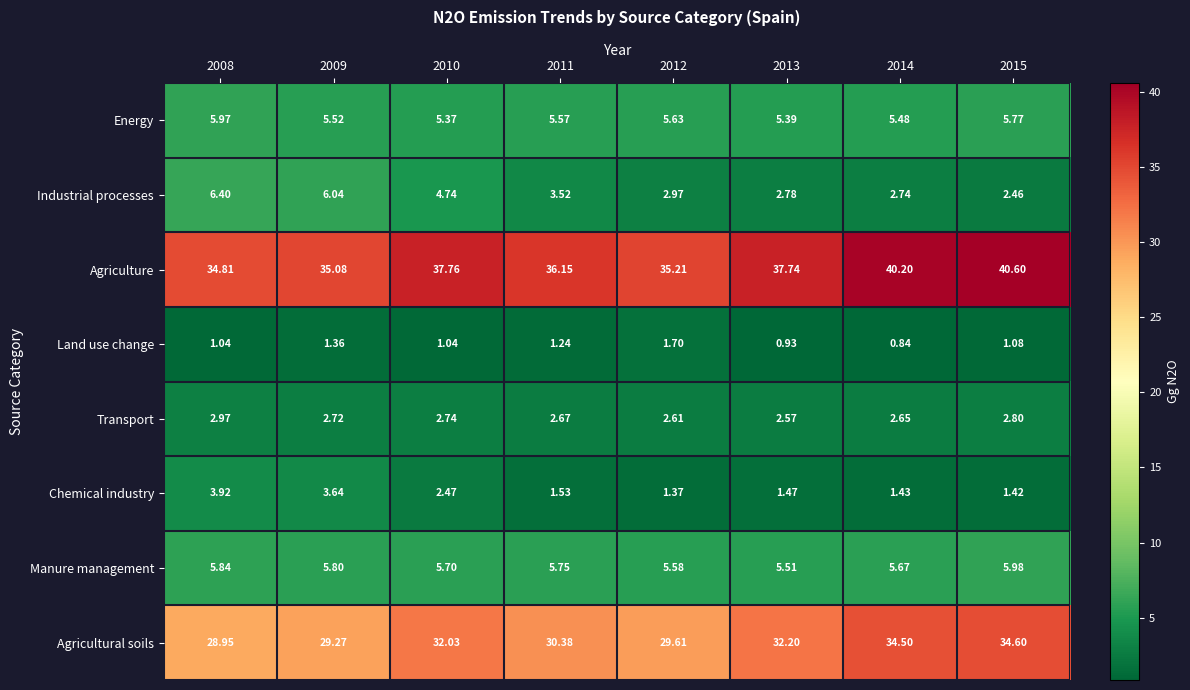

Is the value of Energy at 2015 greater than the value of Chemical industry at 2008?

Yes